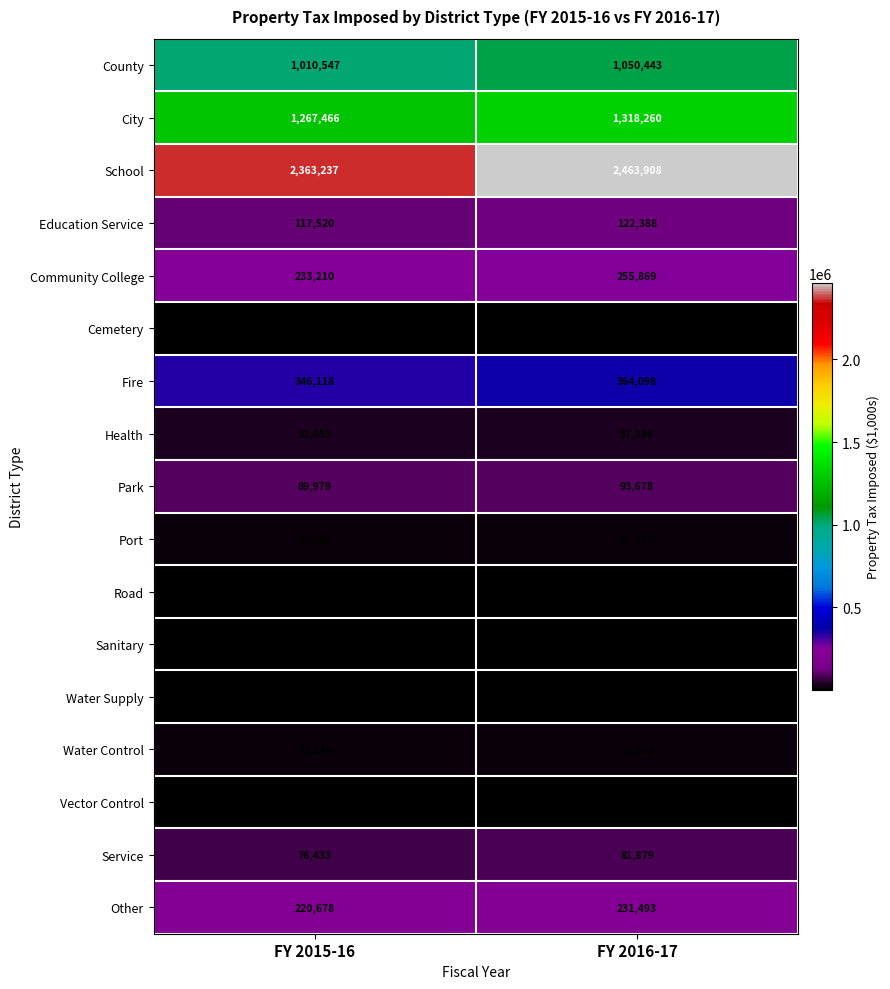

What is the sum of all Park values?

183657